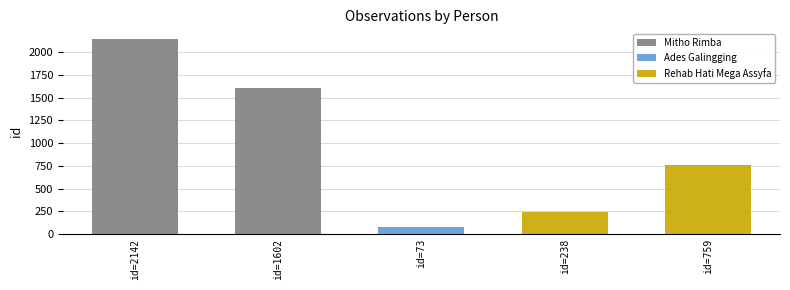

The value of Rehab Hati Mega Assyfa at id=759 is 508. True or false?

False